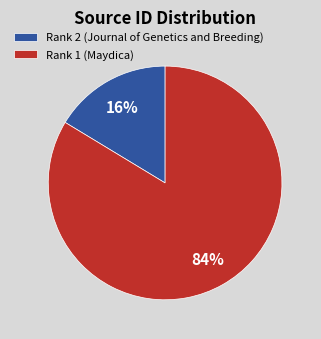

To the nearest percent, what is the combined percentage of Rank 2 (Journal of Genetics and Breeding) and Rank 1 (Maydica)?

100%